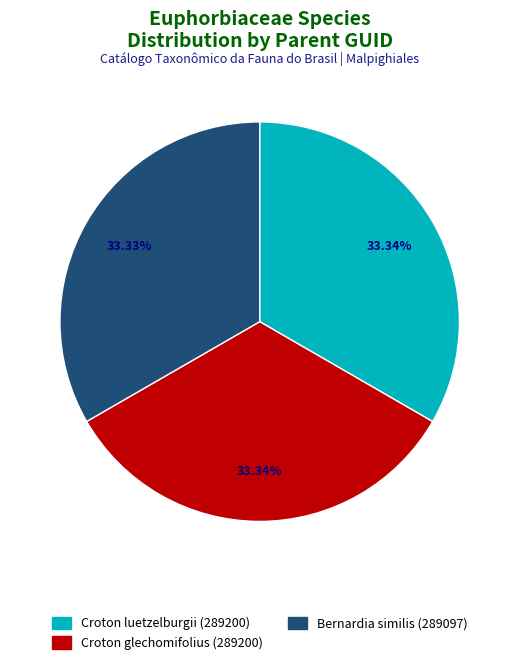

Does any single category account for the majority?

No